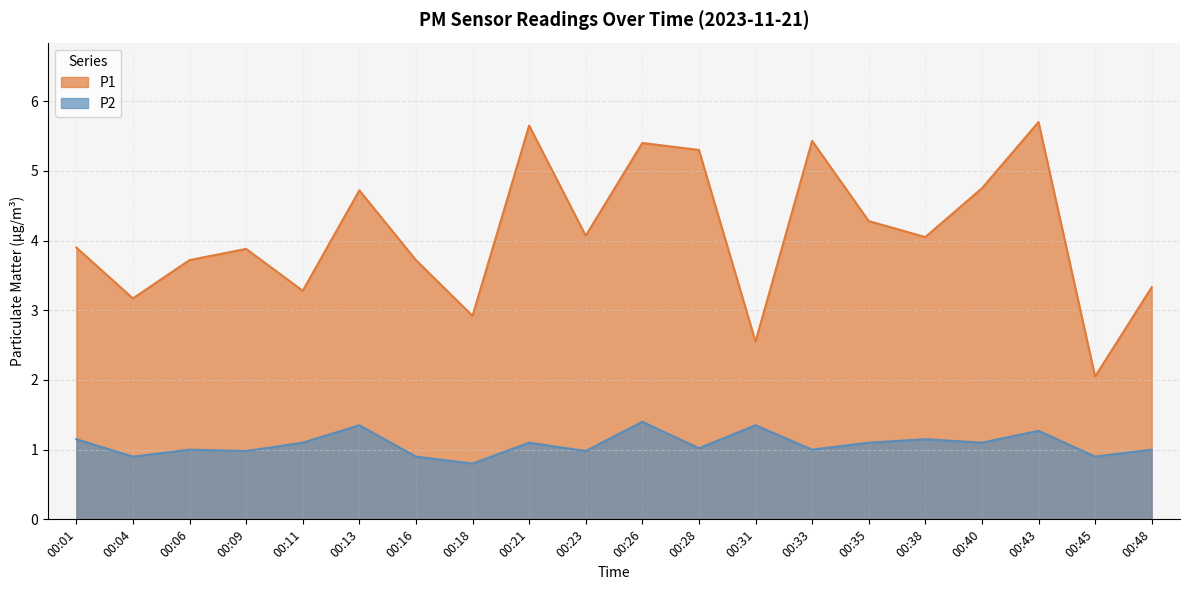

Rank the series at 00:40 from highest to lowest value.

P1, P2